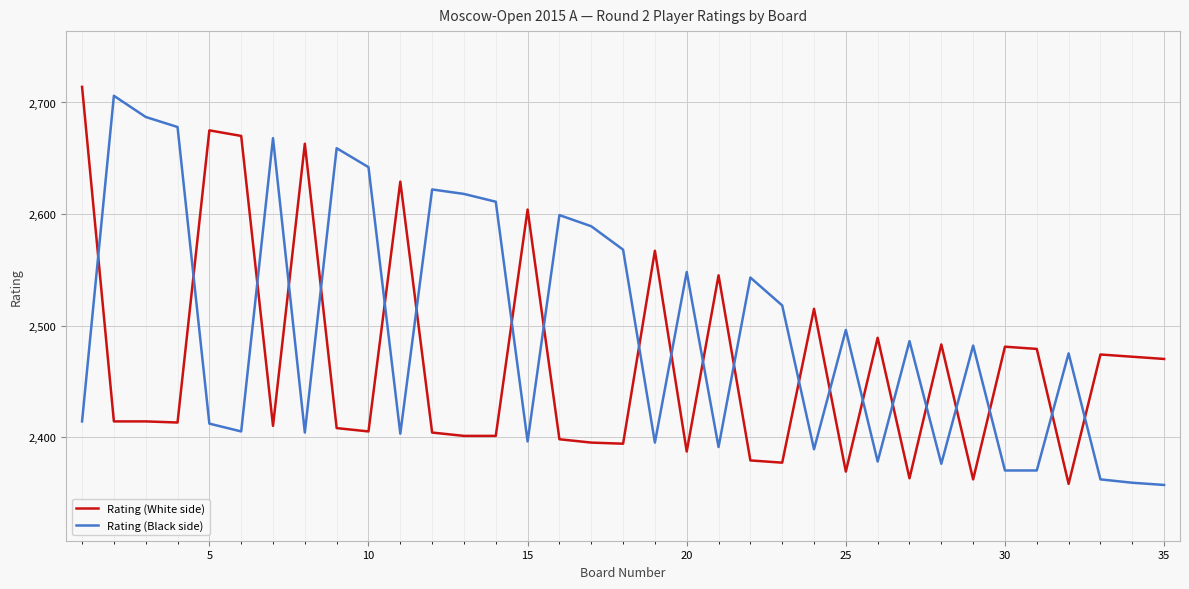

How many times do Rating (Black side) and Rating (White side) cross each other?

22